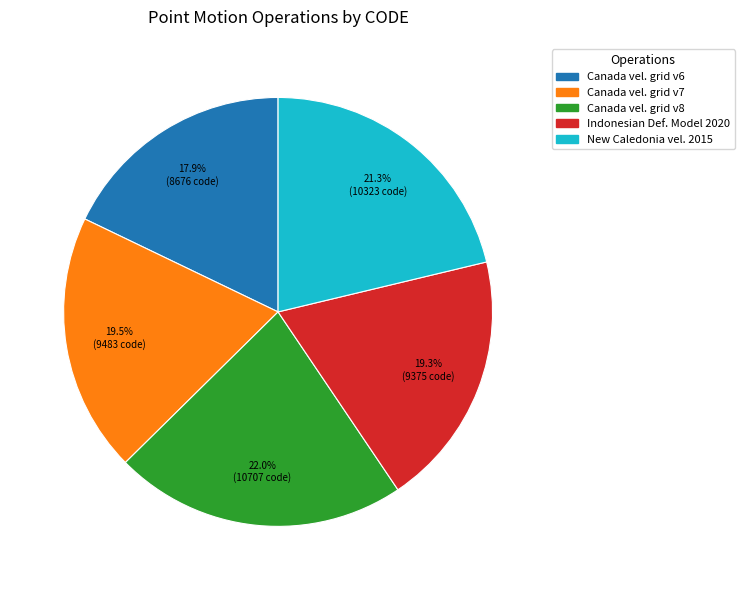

Is there any slice that represents more than half of the pie?

No